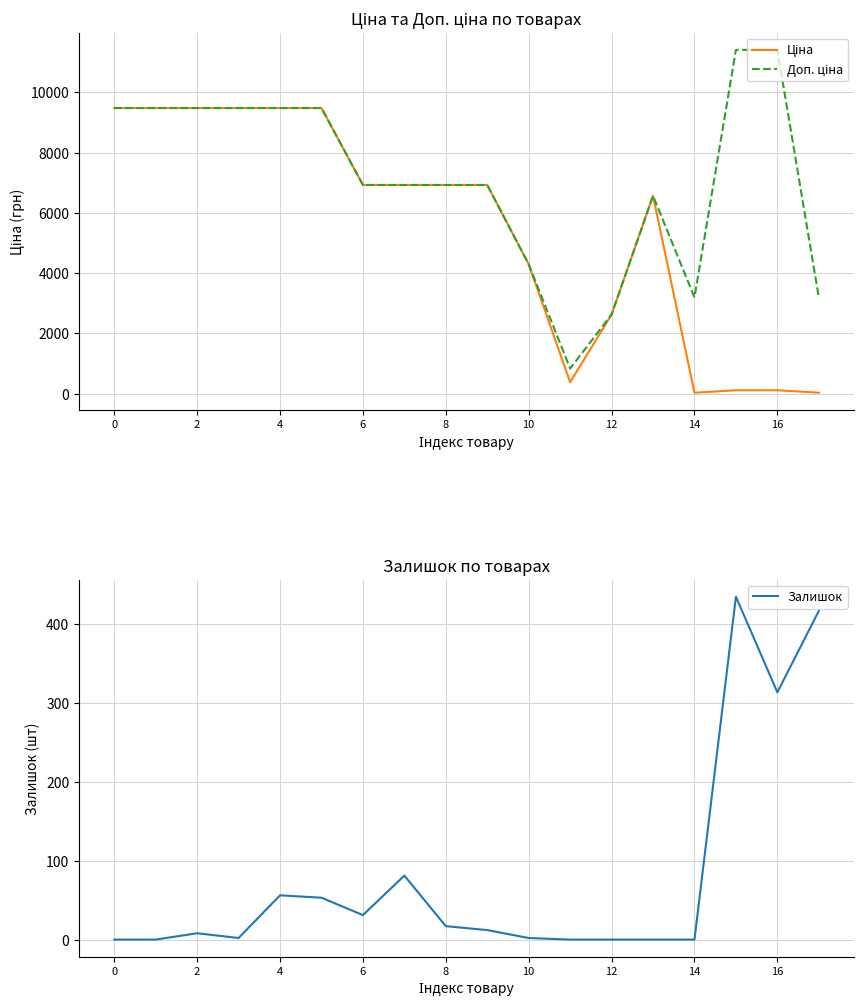

Which category has the highest value in the Доп. ціна series?

15